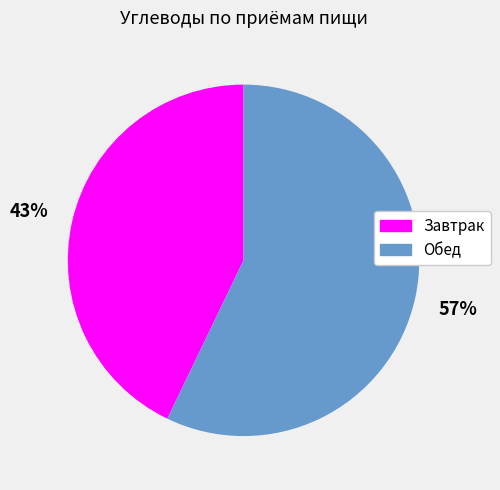

To the nearest percent, what is the average slice percentage?

50%